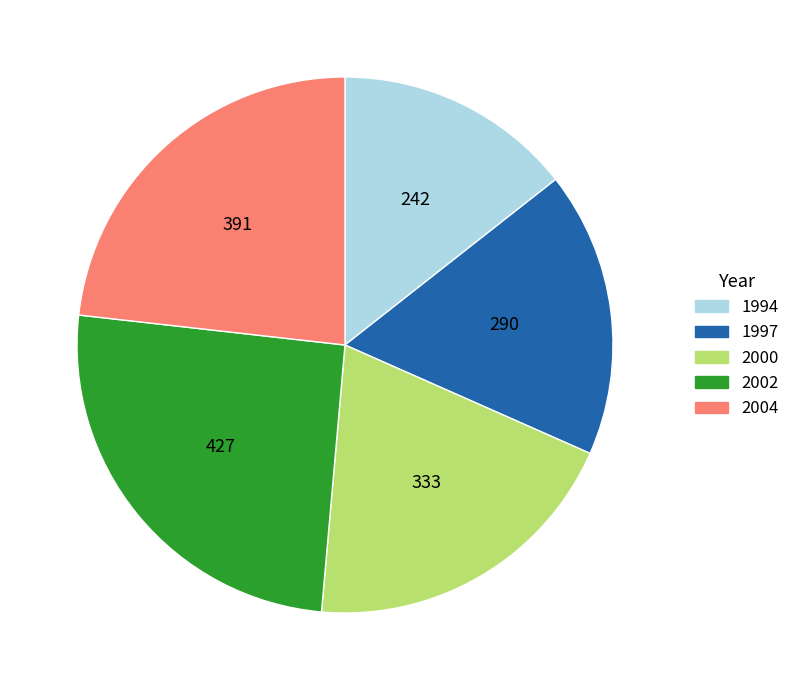

What is the ratio of the value at 2002 to the value at 2004?

1.1